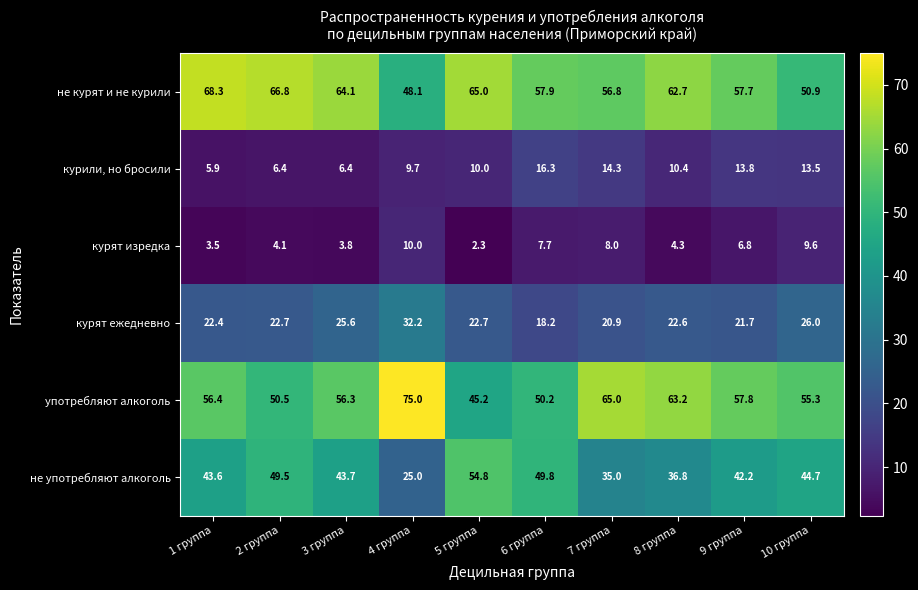

What is the average value of the употребляют алкоголь series?

57.5